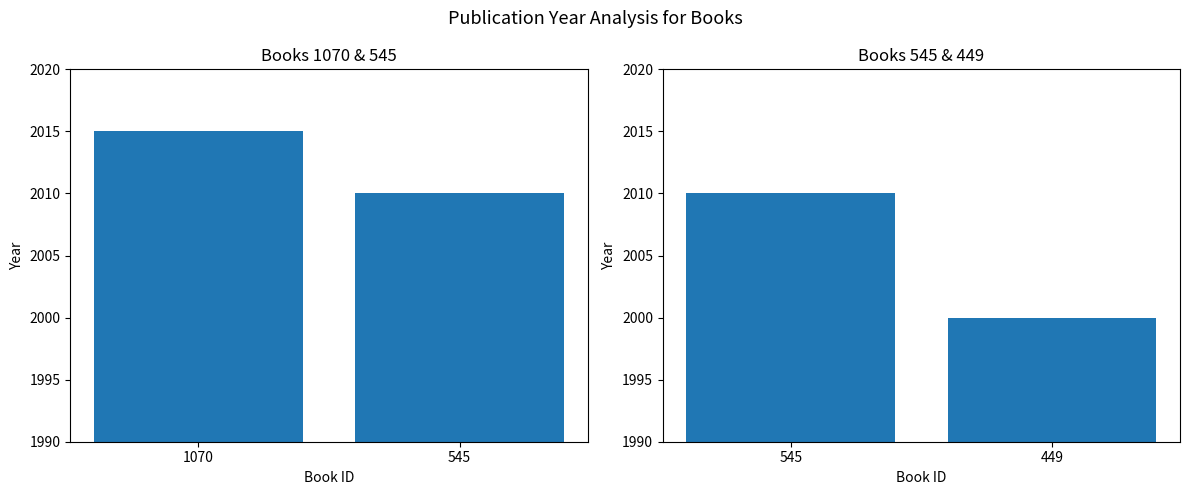

How many data points are less than 2010?

1